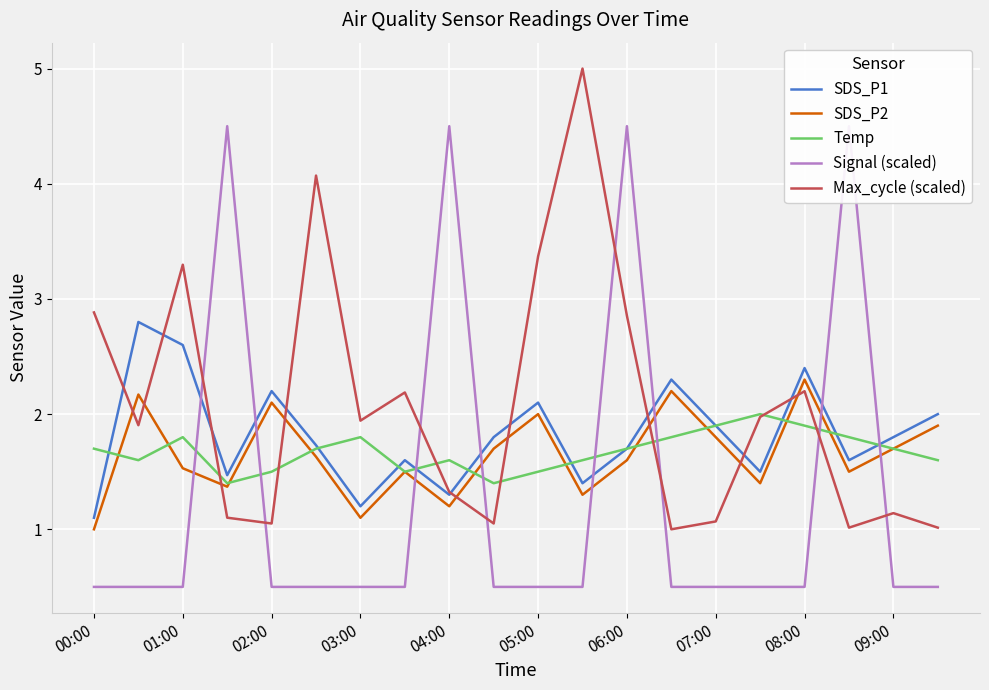

How many intersections are there between Max_cycle (scaled) and SDS_P2?

9